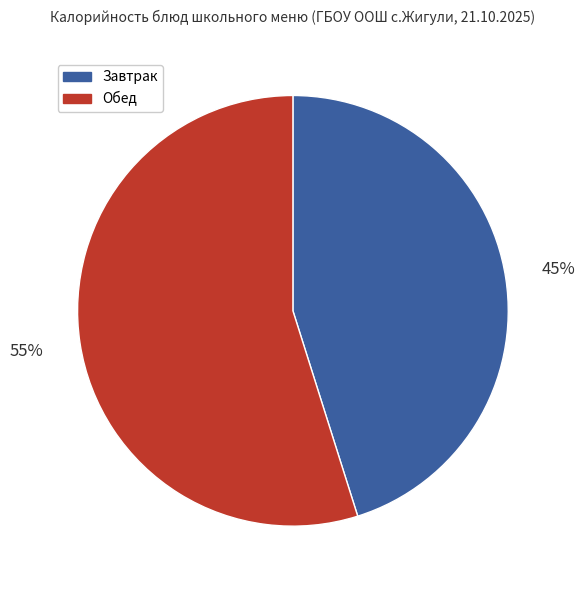

True or false: Обед accounts for 60% of the total.

False